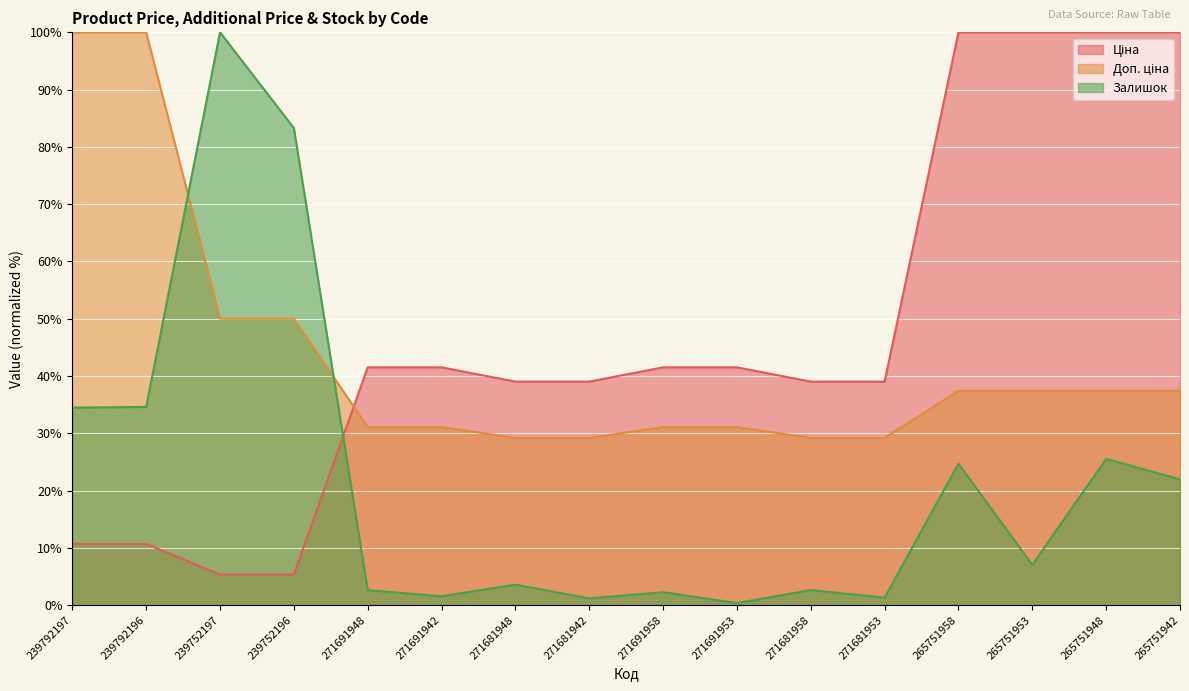

How many lines are shown in the chart?

3